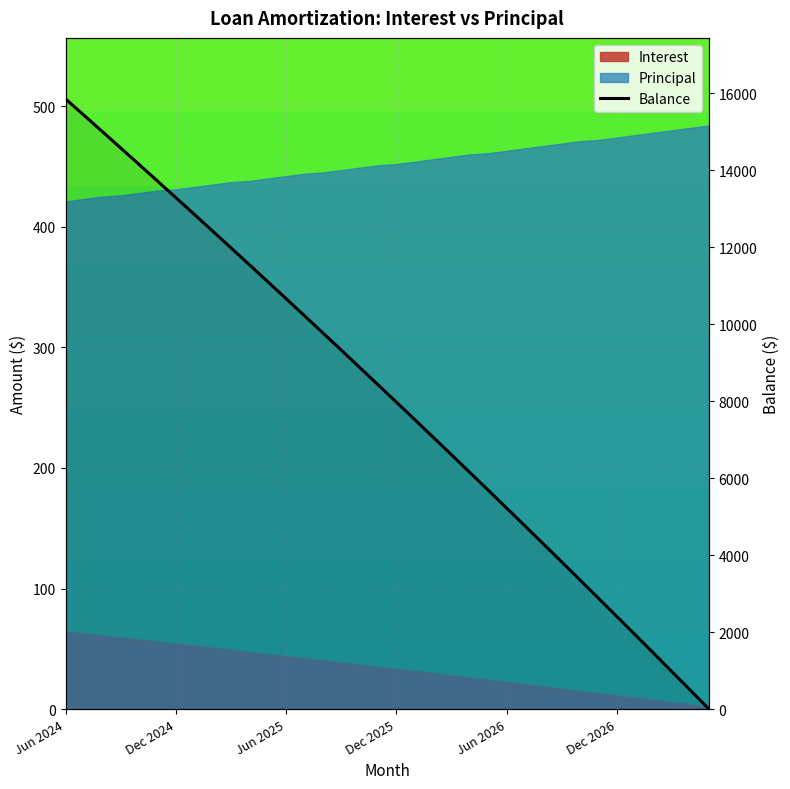

Approximately how many times larger is the value at May 2025 compared to Nov 2025?

1.3